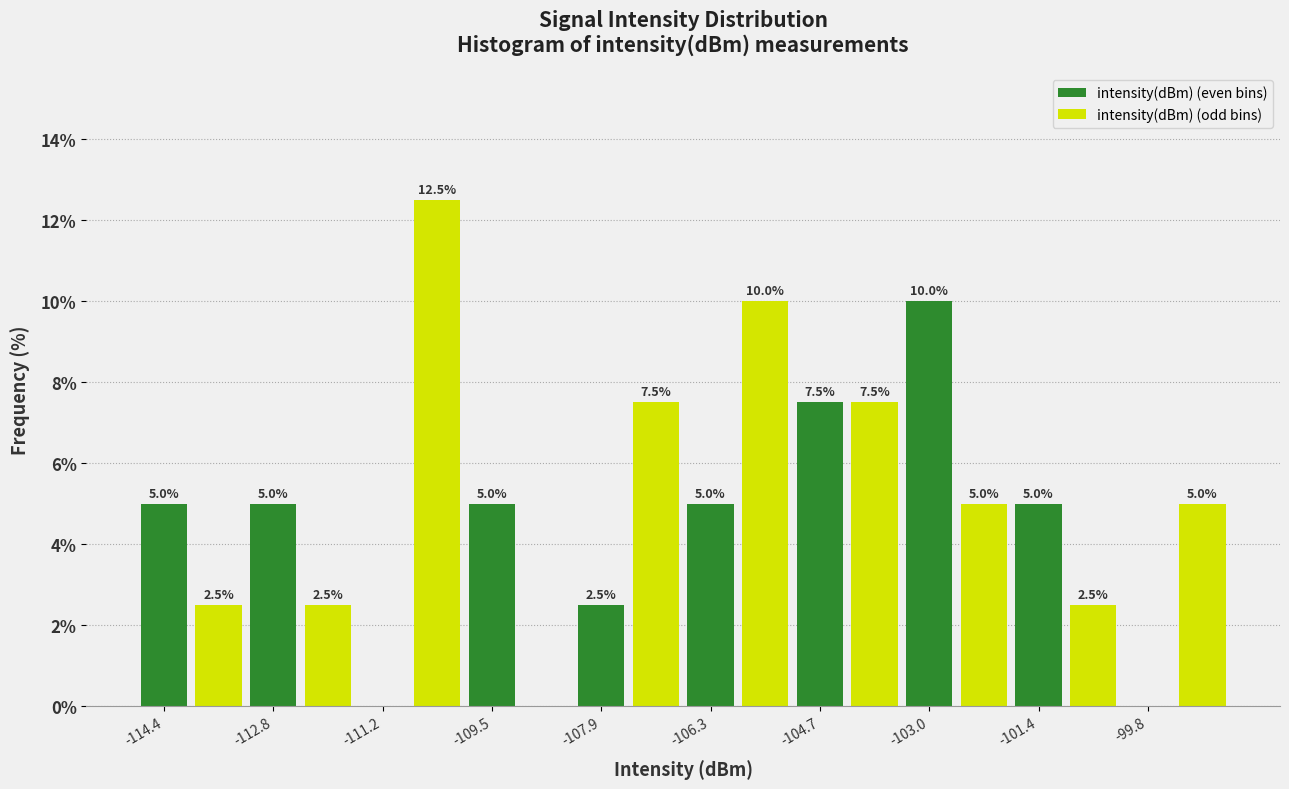

Over which range of the x-axis is the bar tallest?

-110.8 to -110.0